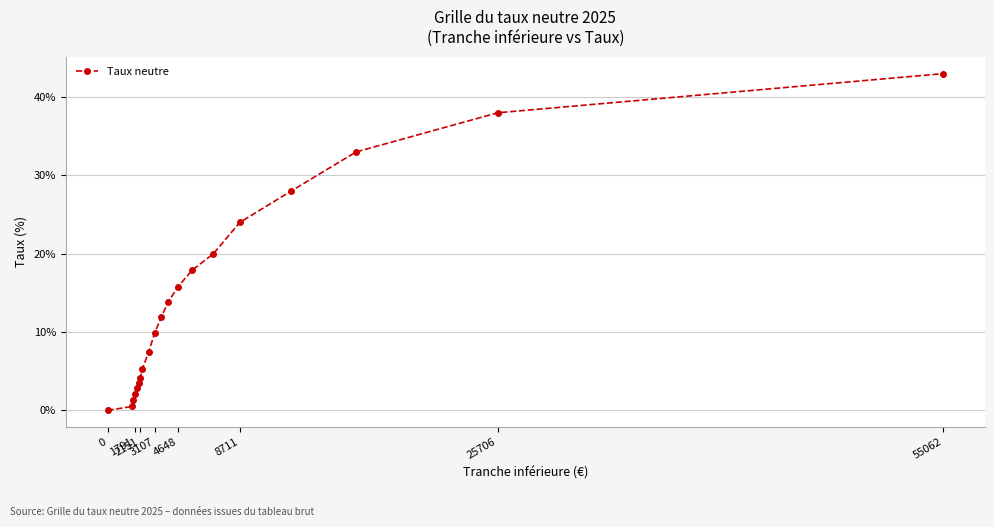

Does the chart have visible grid lines?

Yes